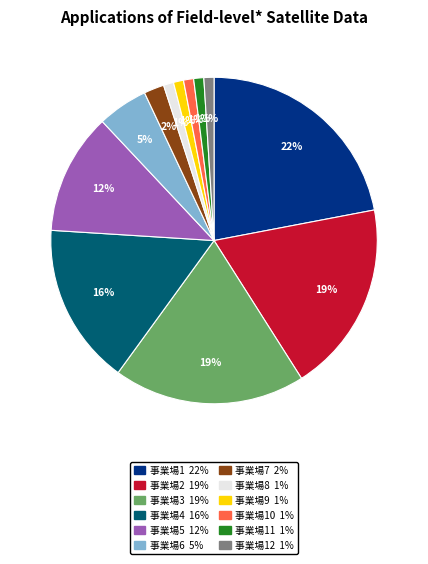

How many slices are in this pie chart?

12